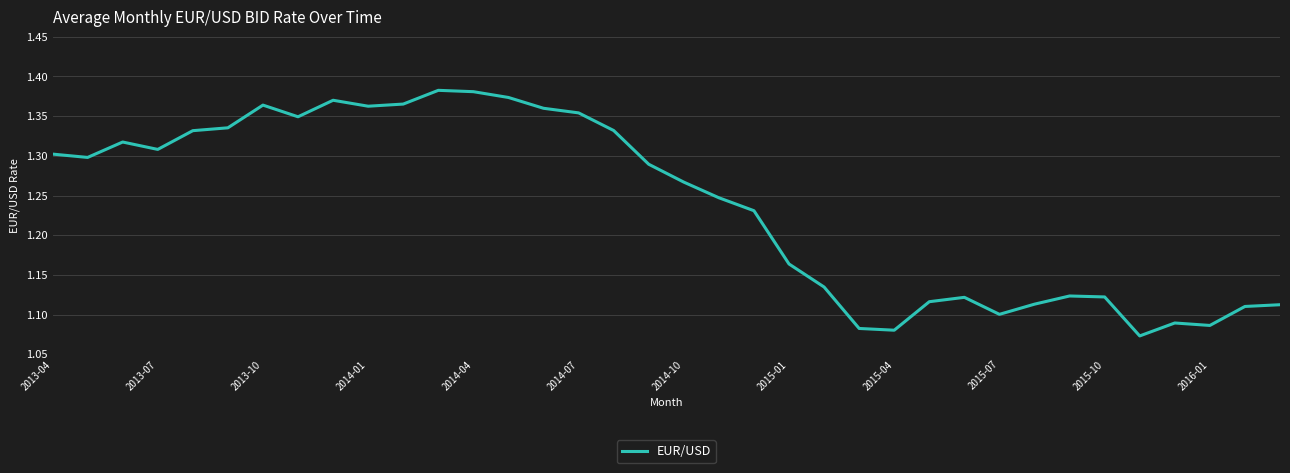

Count the number of data series in this chart.

1